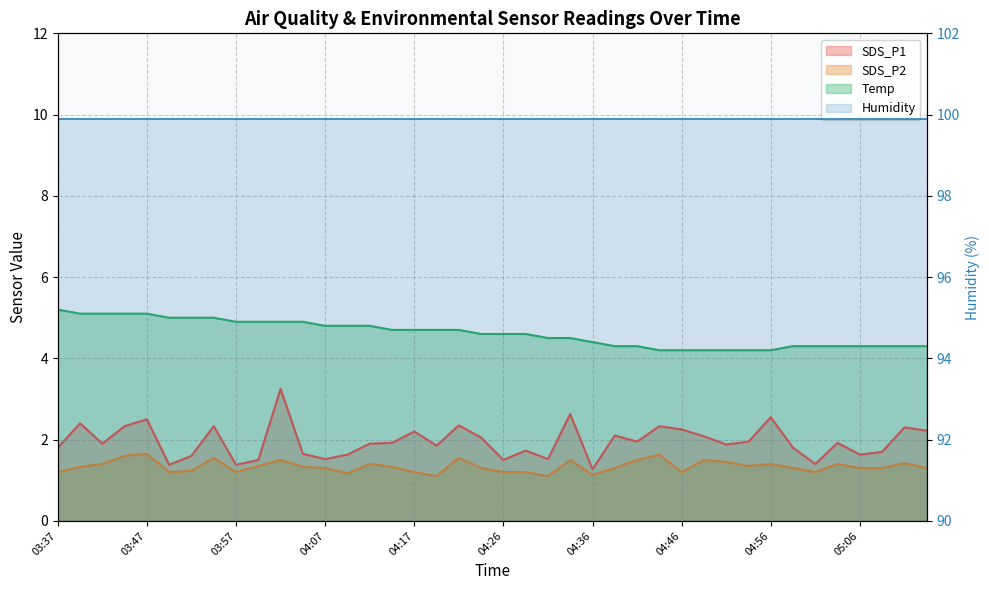

What is the average value of the SDS_P1 series?

2.0